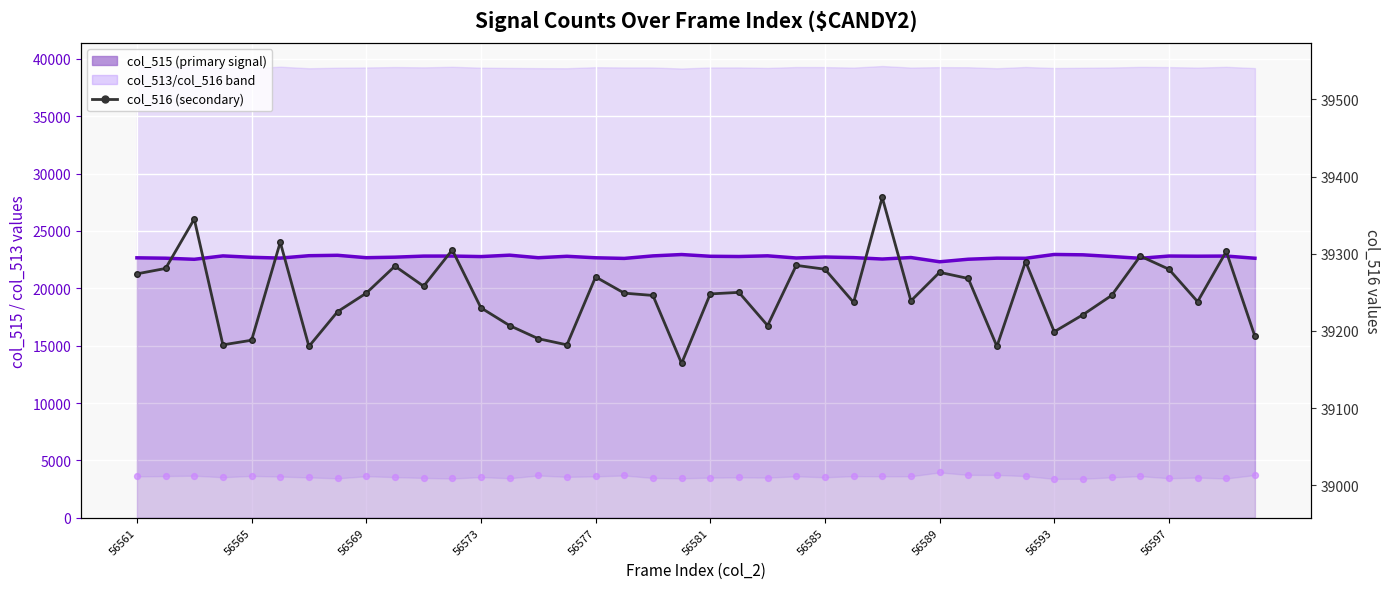

Is the value of col_515 at 29 greater than the value of col_513 at 29?

Yes